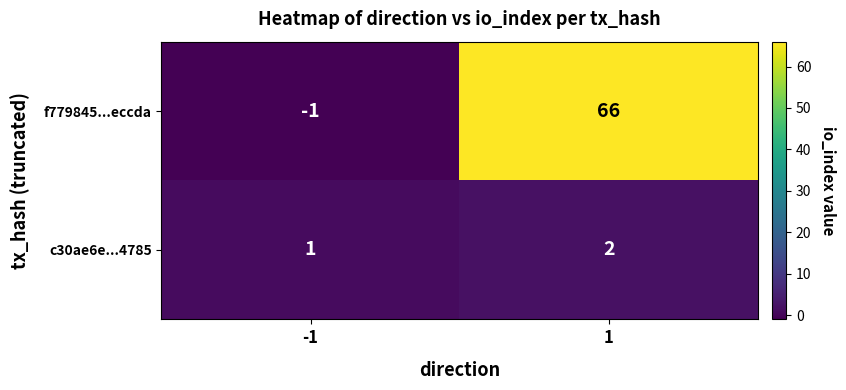

Rank the series by their average value, from lowest to highest.

c30ae6e...4785, f779845...eccda